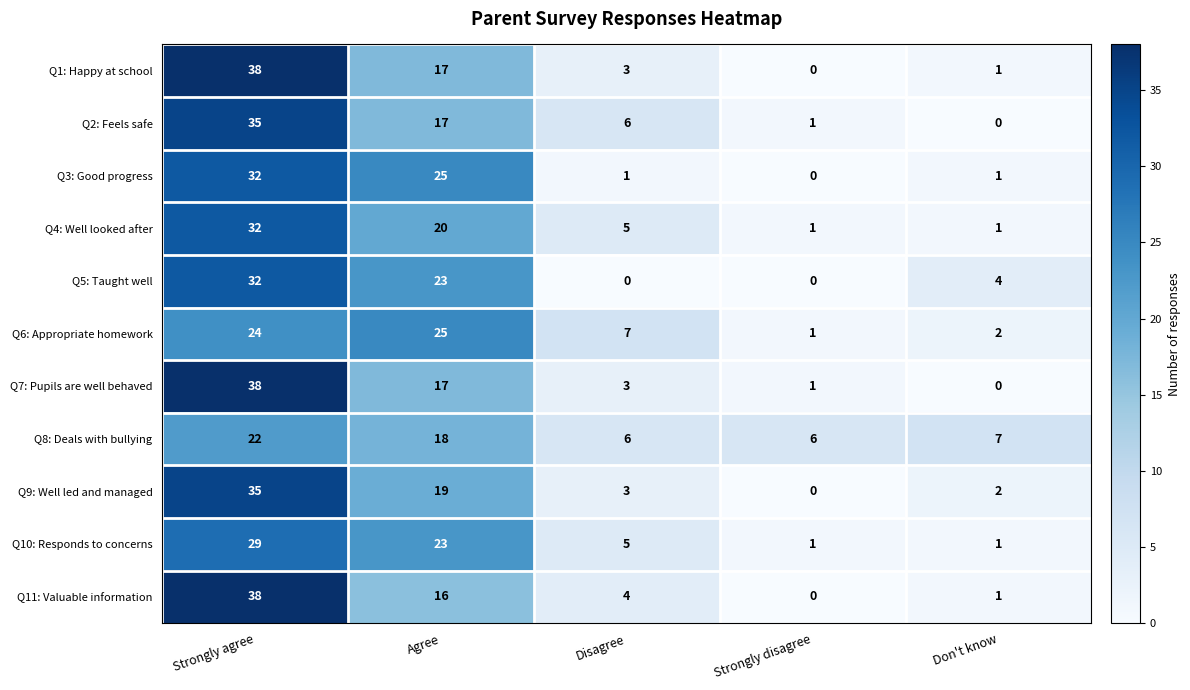

True or false: Q6: Appropriate homework has a value of 10 at Disagree.

False